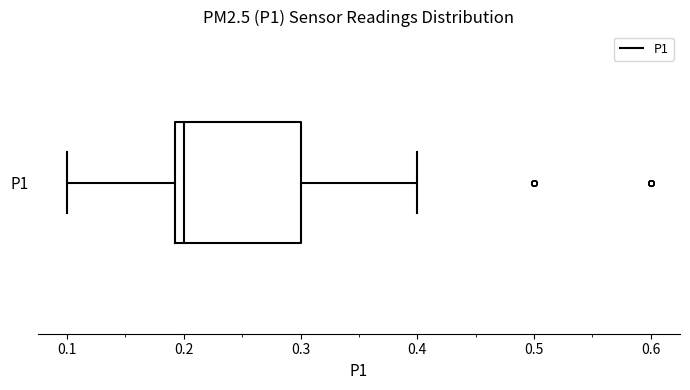

Where is the right edge of the box for P1 on the x-axis? The values are not printed on the chart, so give them approximately, as read against the axis.

0.30